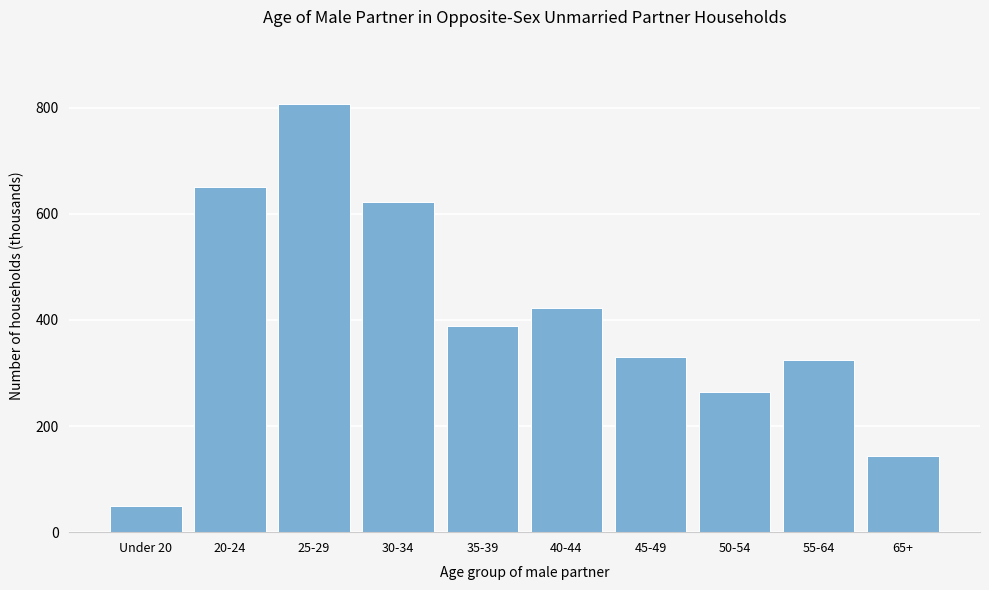

Reading left to right, transcribe all the data shown in this chart.

50	651	807	622	389	422	331	265	324	144